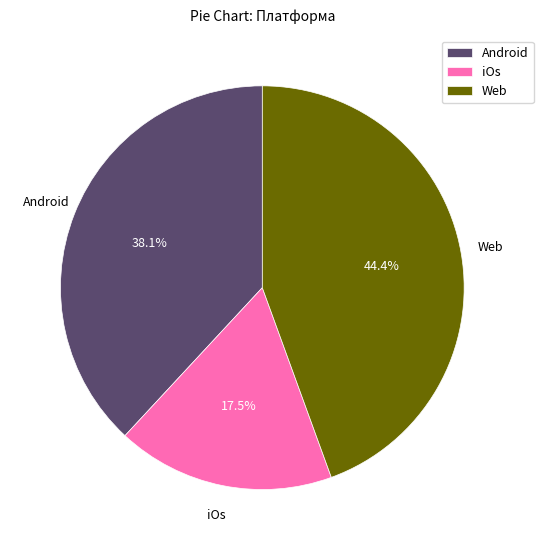

To the nearest percent, what portion does Web represent?

44%